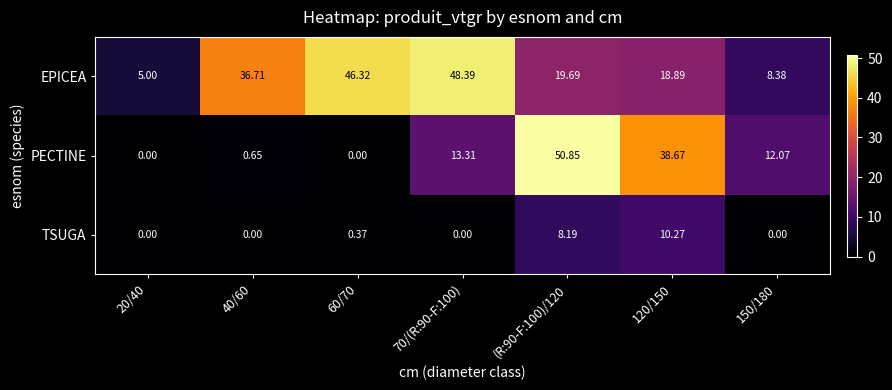

Which series has the largest range (max minus min)?

PECTINE